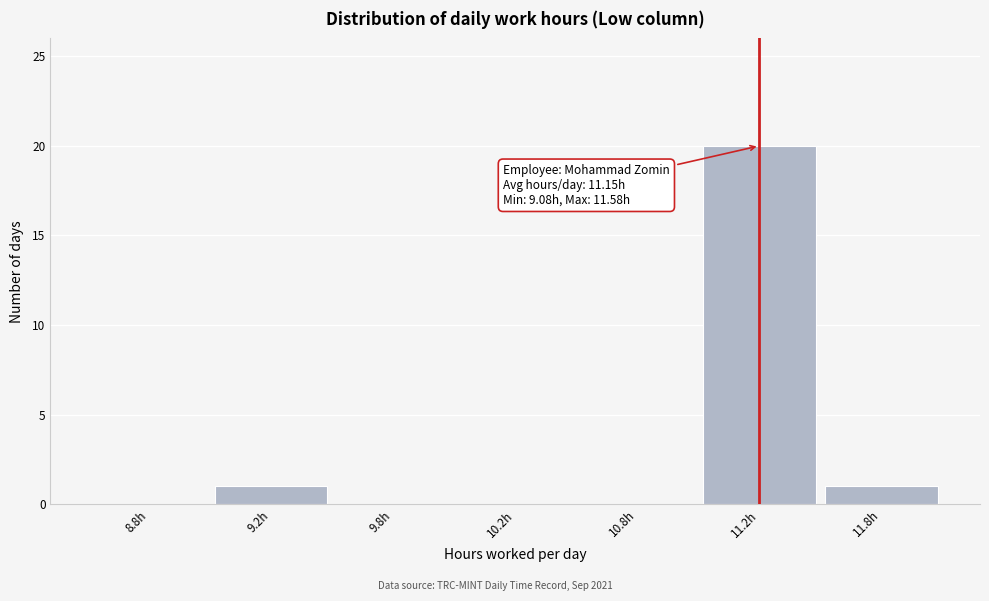

Reading left to right, list all the values displayed in this chart.

8.8h=0	9.2h=1	9.8h=0	10.2h=0	10.8h=0	11.2h=20	11.8h=1